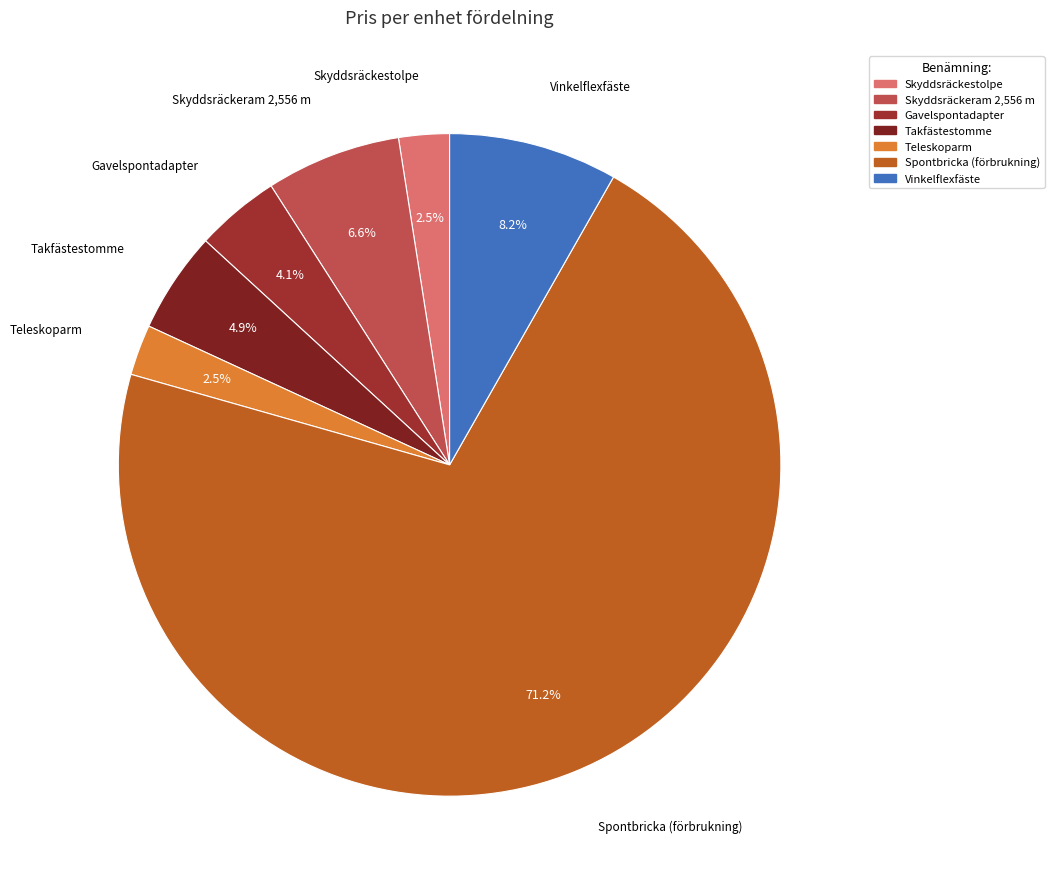

What portion of the pie excludes Skyddsräckeram 2,556 m?

93.4%